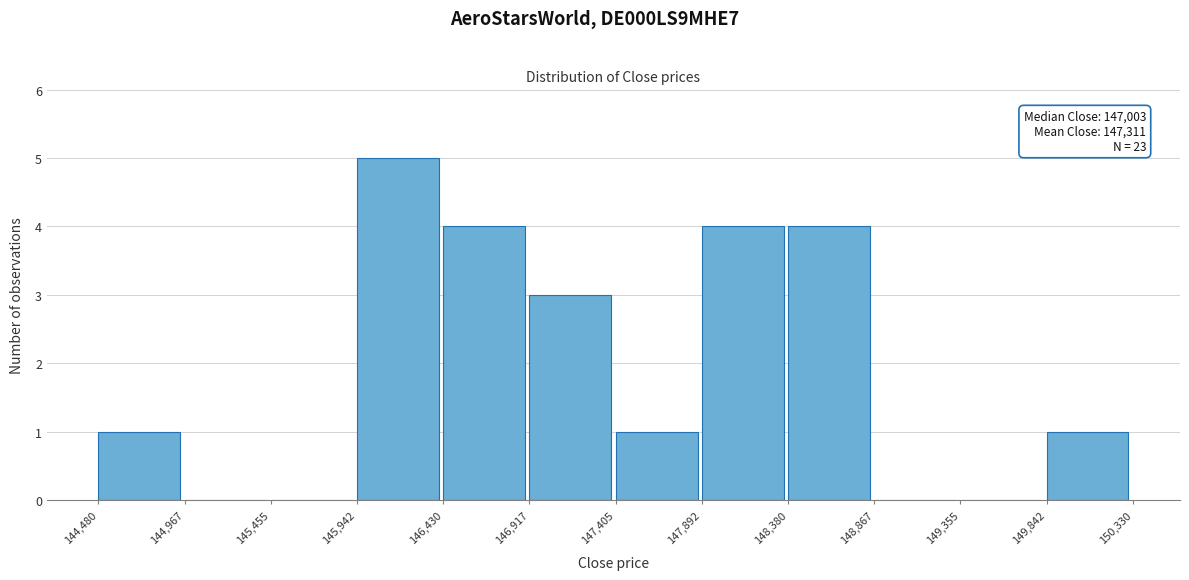

Which range on the x-axis has the tallest bar?

145,942 to 146,430